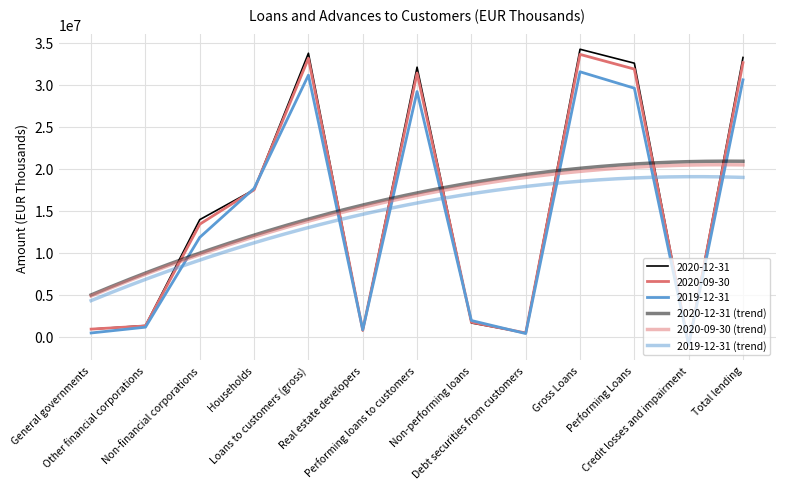

List the series in order of their overall mean, highest first.

2020-12-31, 2020-09-30, 2019-12-31